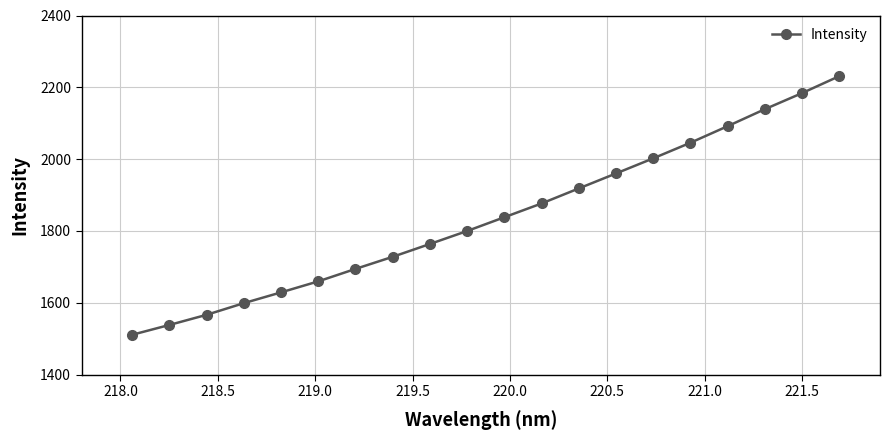

How many categories are shown in the chart?

20